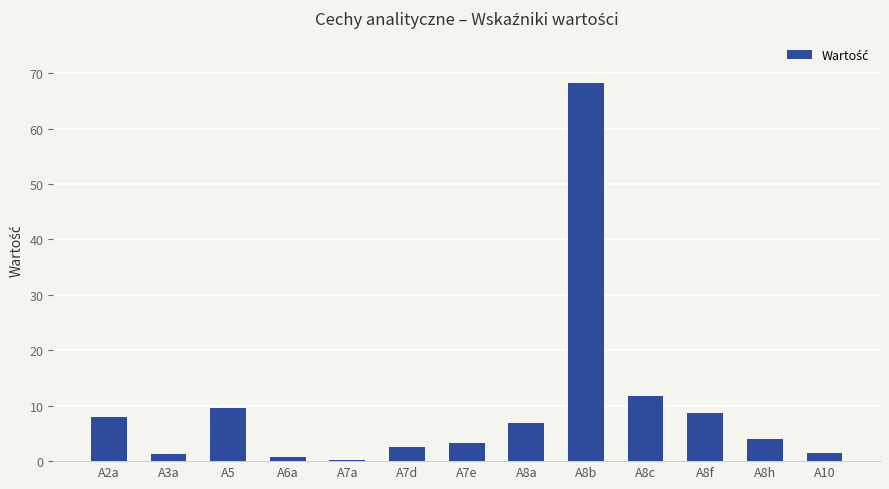

Is it true that the value at A8f is 8.7?

True